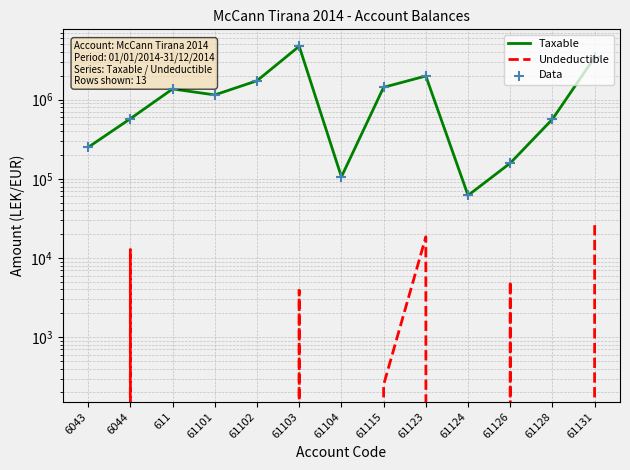

What is the total value across all series at 61103?

9466213.8